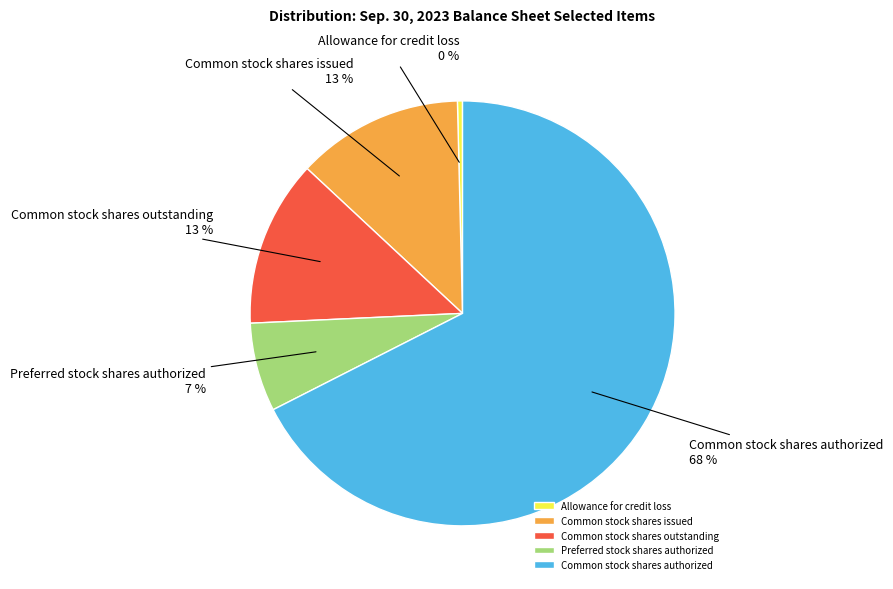

Which has a higher value, Allowance for credit loss or Common stock shares outstanding?

Common stock shares outstanding